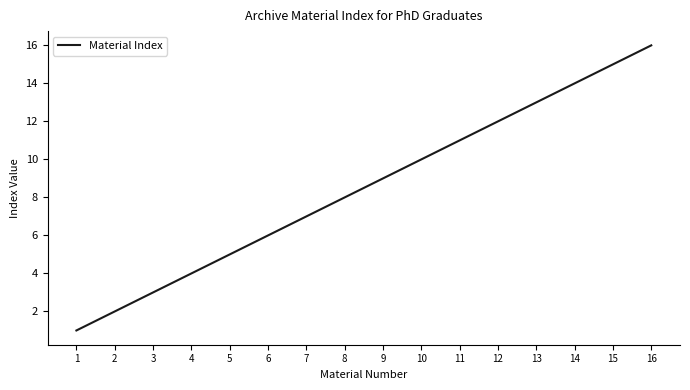

List the labels in order of value, smallest first.

1, 2, 3, 4, 5, 6, 7, 8, 9, 10, 11, 12, 13, 14, 15, 16